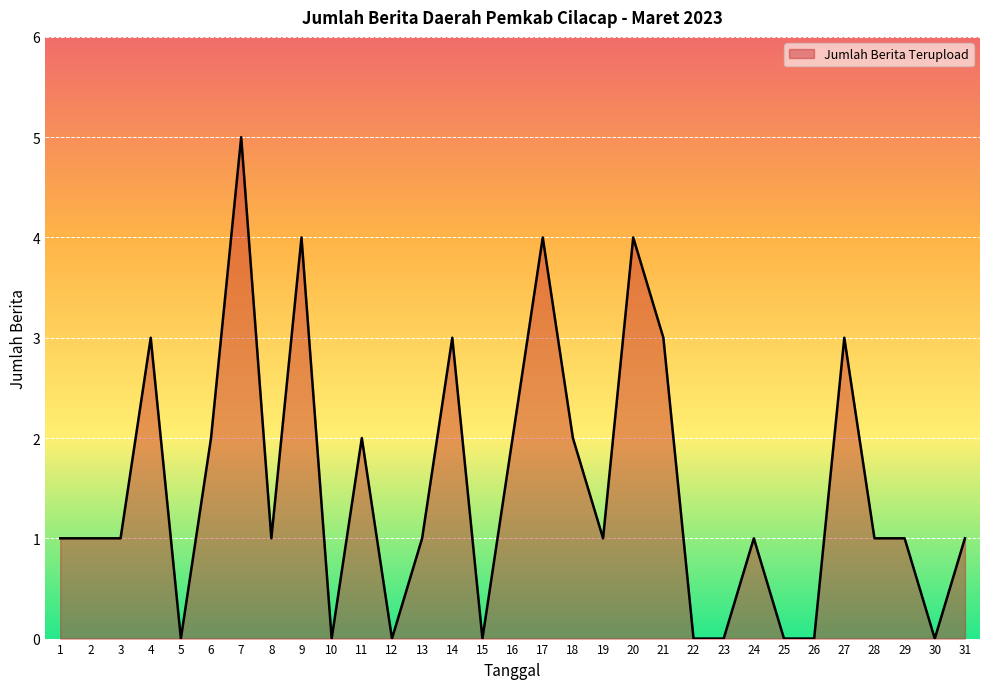

How many lines are shown in the chart?

1